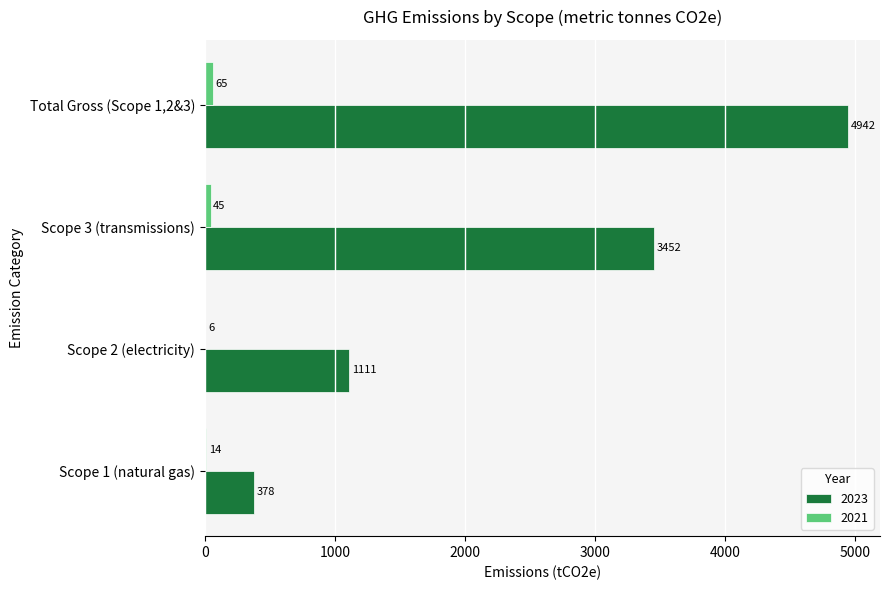

What is the average value of the 2023 series?

2471.4